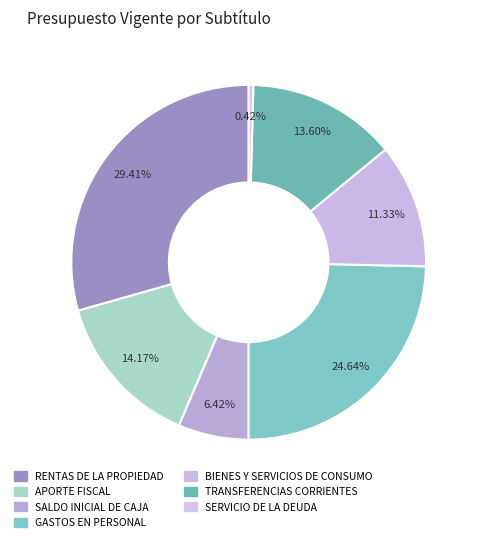

What is the total percentage of GASTOS EN PERSONAL and SERVICIO DE LA DEUDA?

25.1%